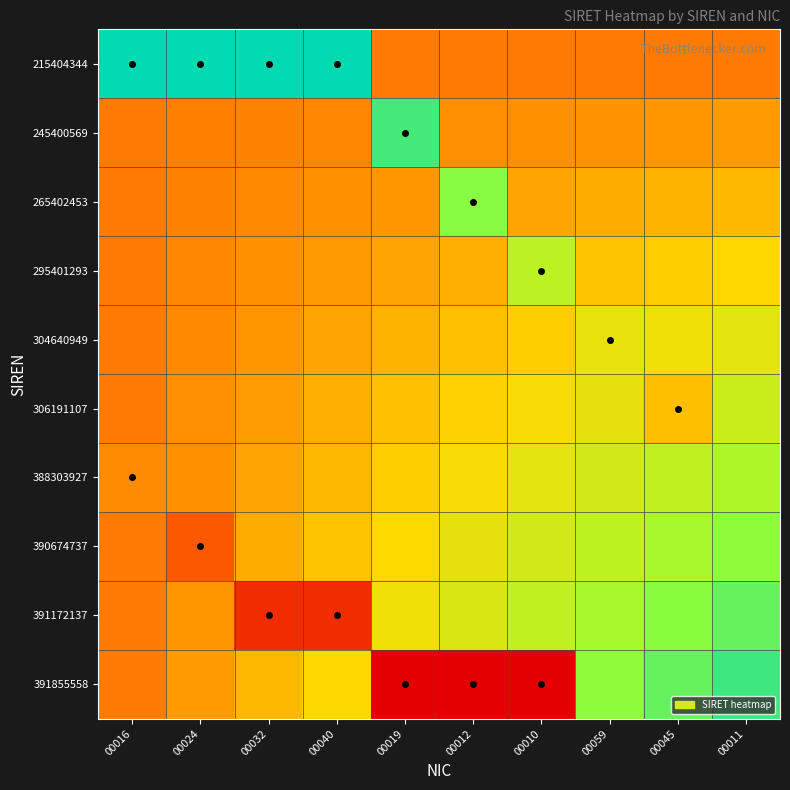

Reading left to right, extract all data points from this chart.

215404344: 00016=0.5	00024=0.5	00032=0.5	00040=0.5	00019=0.1	00012=0.1	00010=0.1	00059=0.1	00045=0.1	00011=0.1
245400569: 00016=0.1	00024=0.2	00032=0.2	00040=0.2	00019=0.6	00012=0.2	00010=0.2	00059=0.2	00045=0.2	00011=0.2
265402453: 00016=0.1	00024=0.2	00032=0.2	00040=0.2	00019=0.2	00012=0.6	00010=0.2	00059=0.2	00045=0.2	00011=0.2
295401293: 00016=0.1	00024=0.2	00032=0.2	00040=0.2	00019=0.2	00012=0.2	00010=0.7	00059=0.2	00045=0.2	00011=0.2
304640949: 00016=0.1	00024=0.2	00032=0.2	00040=0.2	00019=0.2	00012=0.2	00010=0.2	00059=0.7	00045=0.3	00011=0.3
306191107: 00016=0.1	00024=0.2	00032=0.2	00040=0.2	00019=0.2	00012=0.2	00010=0.3	00059=0.3	00045=0.8	00011=0.3
388303927: 00016=0.8	00024=0.2	00032=0.2	00040=0.2	00019=0.2	00012=0.3	00010=0.3	00059=0.3	00045=0.3	00011=0.3
390674737: 00016=0.1	00024=0.9	00032=0.2	00040=0.2	00019=0.3	00012=0.3	00010=0.3	00059=0.3	00045=0.4	00011=0.4
391172137: 00016=0.1	00024=0.2	00032=0.9	00040=0.9	00019=0.3	00012=0.3	00010=0.3	00059=0.4	00045=0.4	00011=0.4
391855558: 00016=0.1	00024=0.2	00032=0.2	00040=0.2	00019=1.0	00012=1.0	00010=1.0	00059=0.4	00045=0.4	00011=0.4